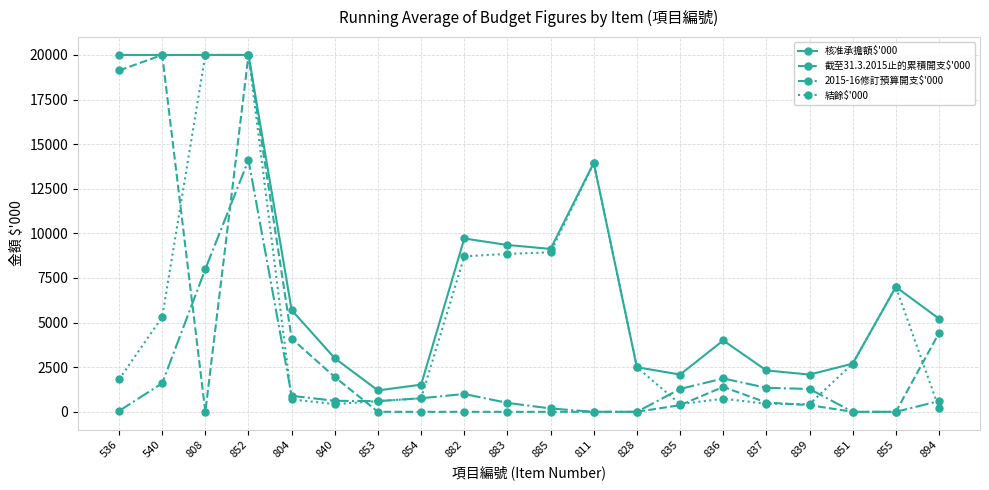

Which series changed the most between 808 and 804?

結餘$'000